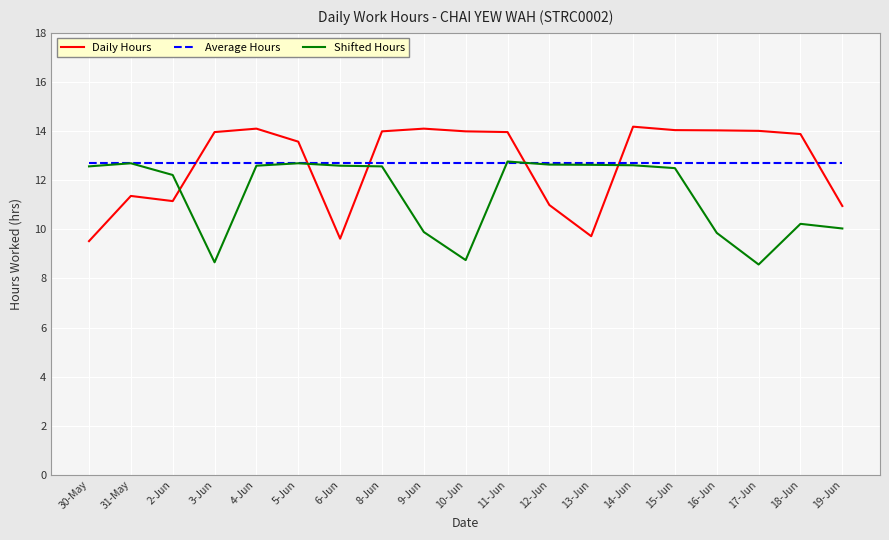

Where is the first local minimum for Shifted Hours?

3-Jun